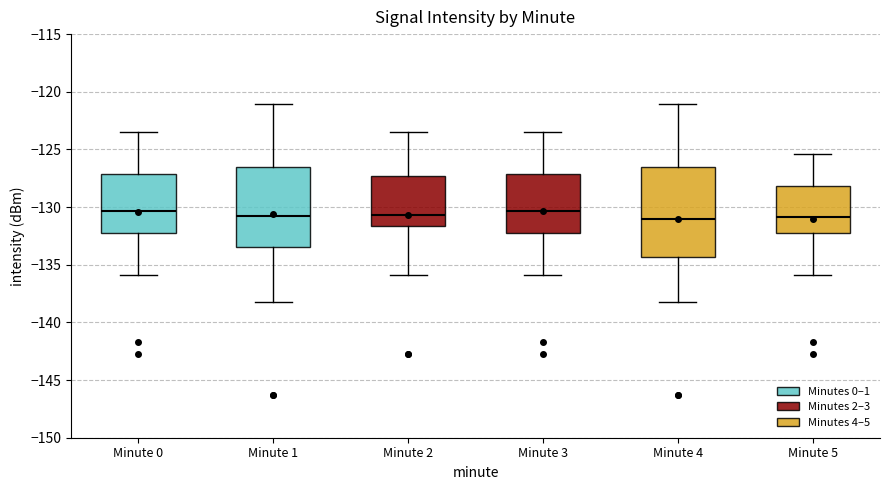

Where does the upper whisker of the box for Minute 1 end on the y-axis? The values are not printed on the chart, so give them approximately, as read against the axis.

-121.0